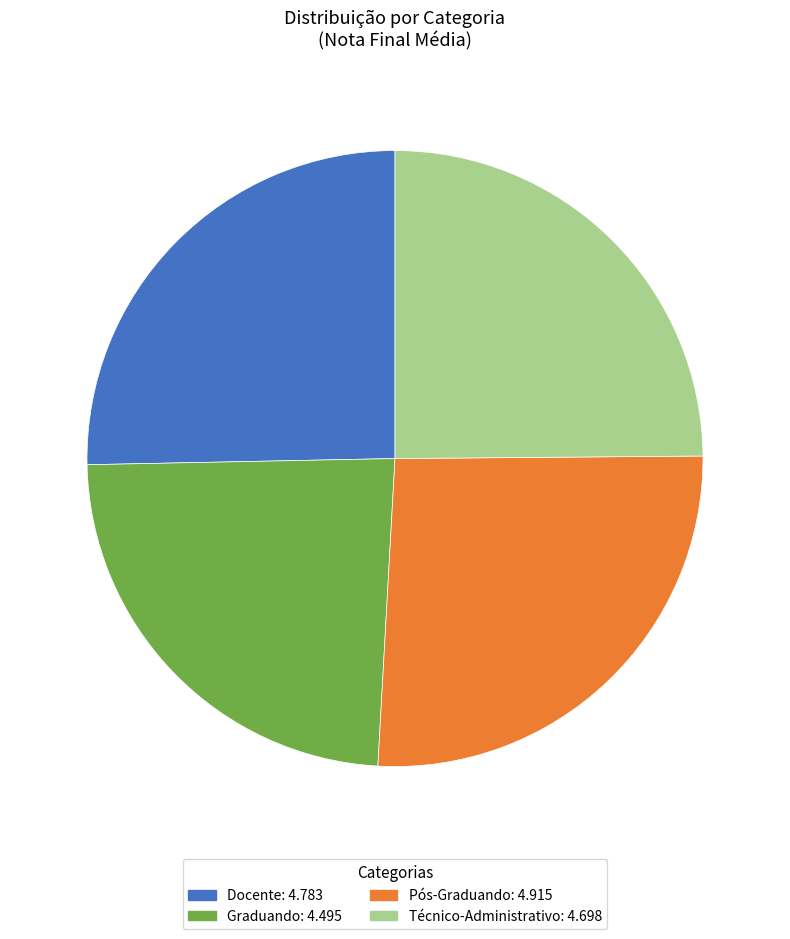

Approximately how many times larger is the value at Técnico-Administrativo: 4.698 compared to Docente: 4.783?

1.0